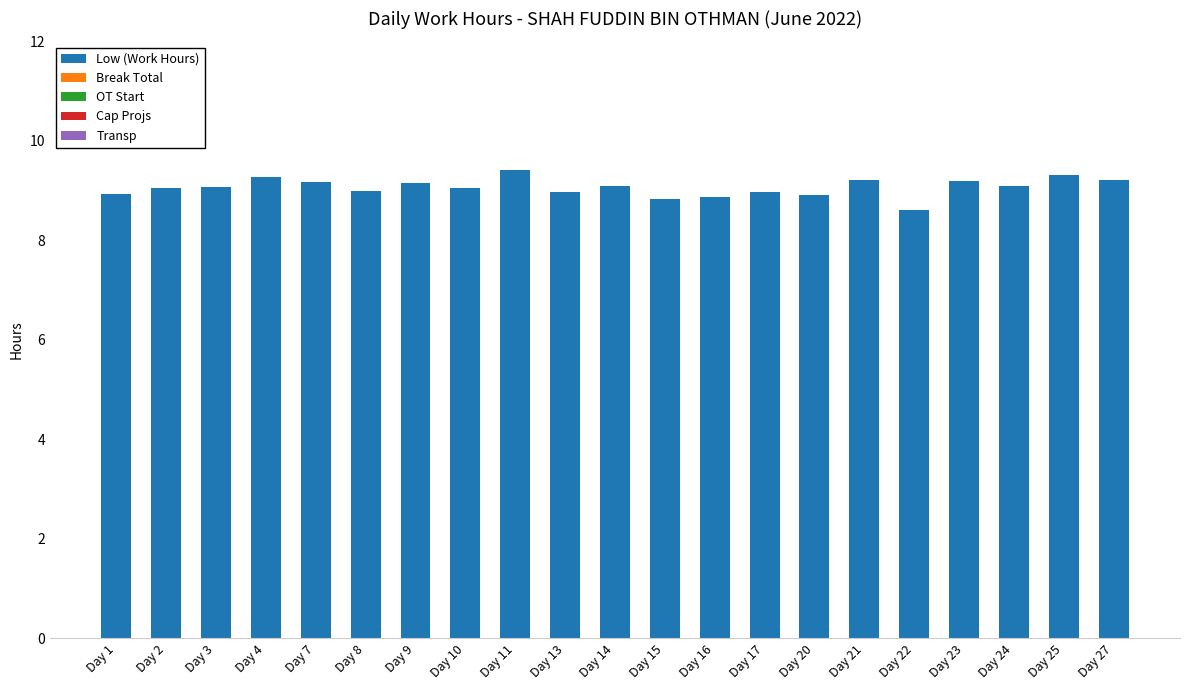

What is the difference between the maximum and second lowest values?

0.6